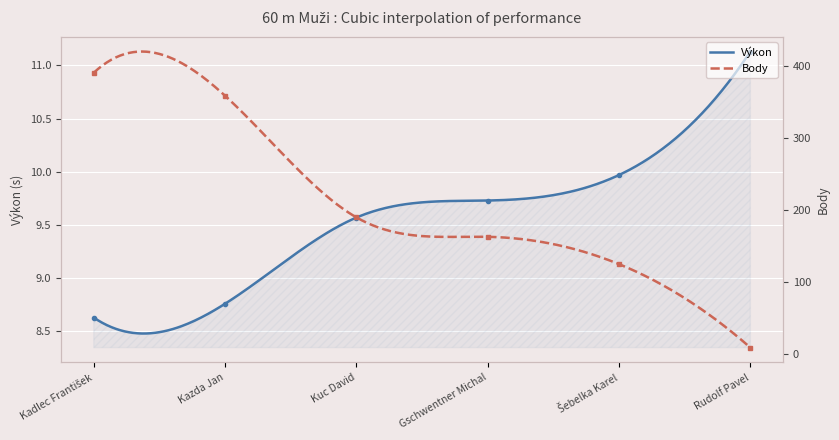

At how many categories does at least one series exceed 182?

3